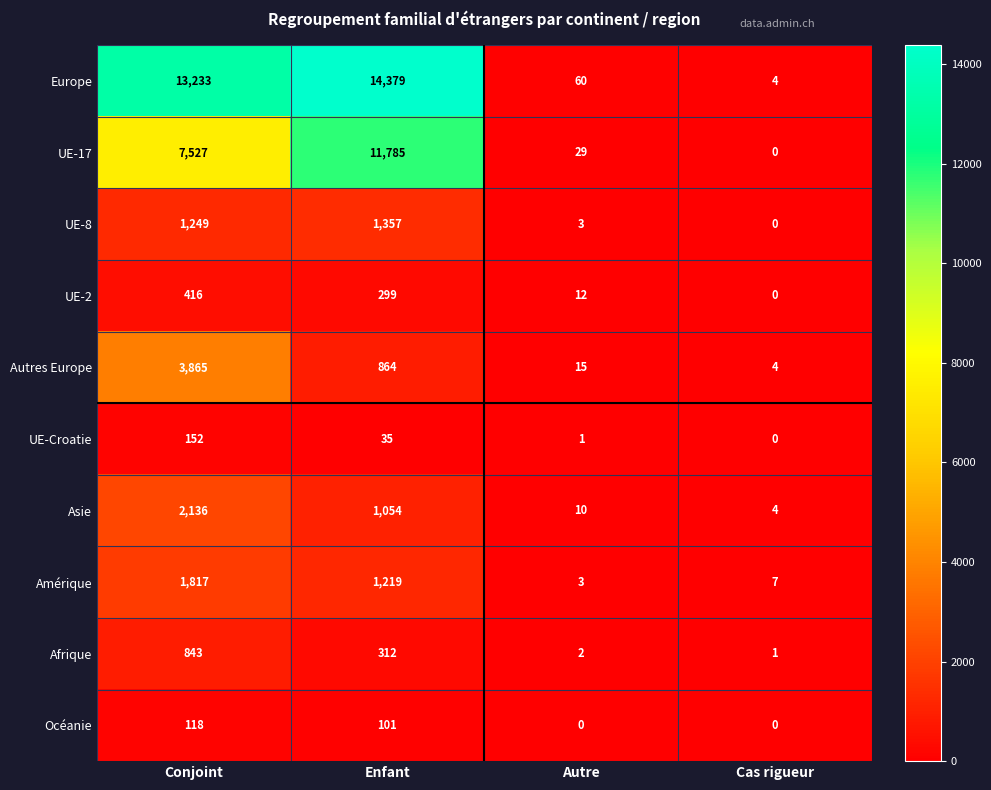

At which category does the chart reach its peak across all series?

Enfant